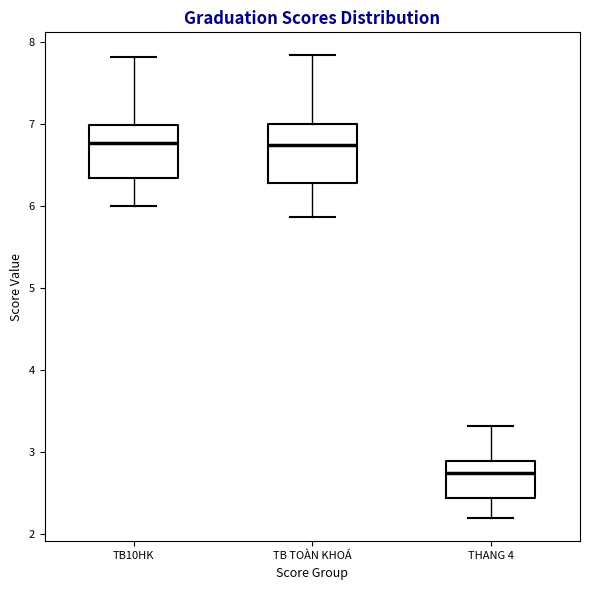

Where is the upper edge of the box for TB10HK on the y-axis? The values are not printed on the chart, so give them approximately, as read against the axis.

7.0